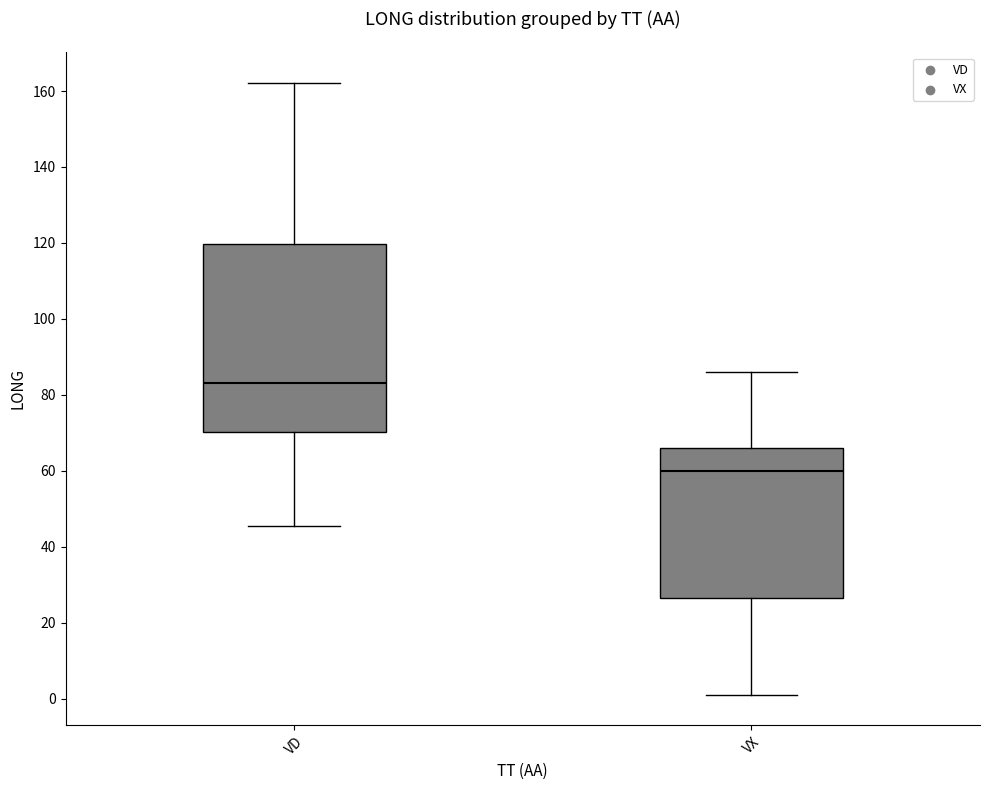

Comparing the boxes themselves (not the whiskers), which one is the tallest?

VD